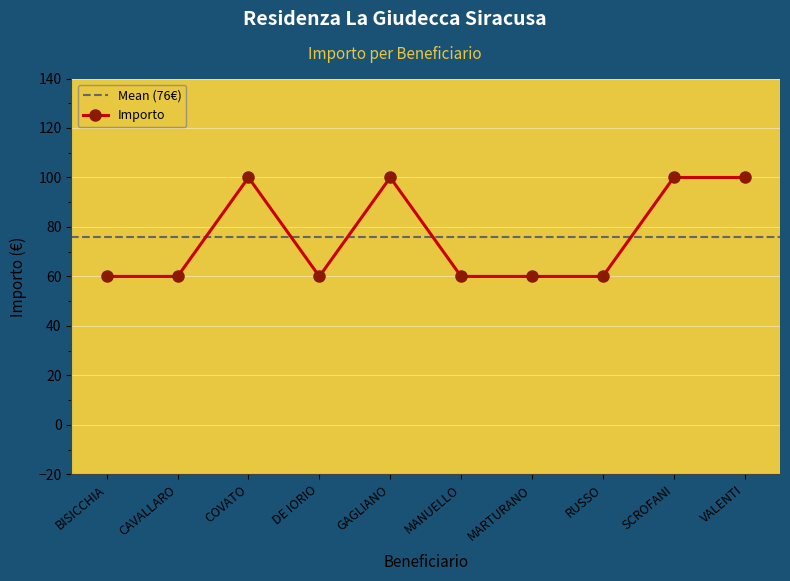

True or false: Importo has a value of 100 at COVATO.

True